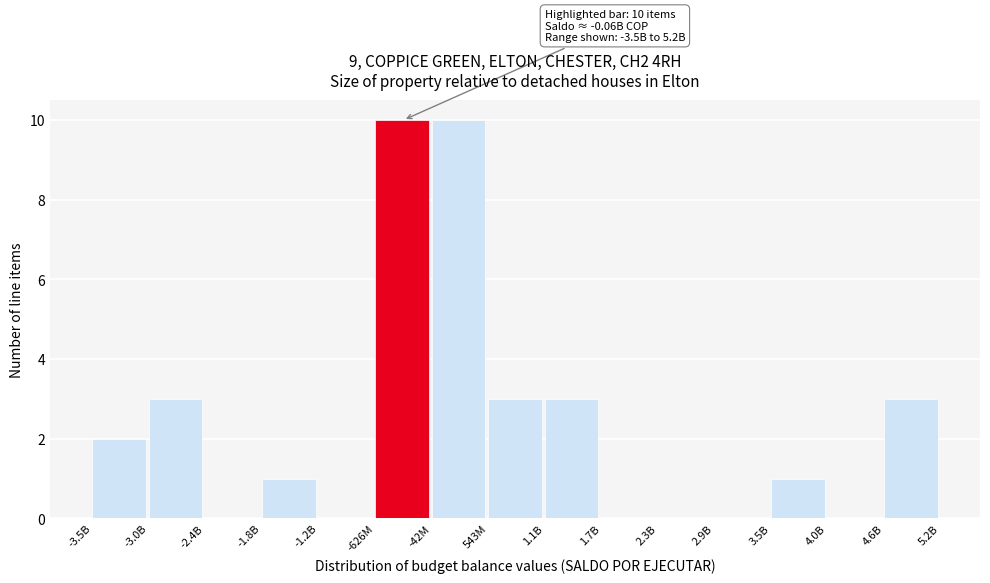

Reading left to right, extract all data points from this chart.

-3.5B=2	-3.0B=3	-2.4B=0	-1.8B=1	-1.2B=0	-626M=10	-42M=10	543M=3	1.1B=3	1.7B=0	2.3B=0	2.9B=0	3.5B=1	4.0B=0	4.6B=3